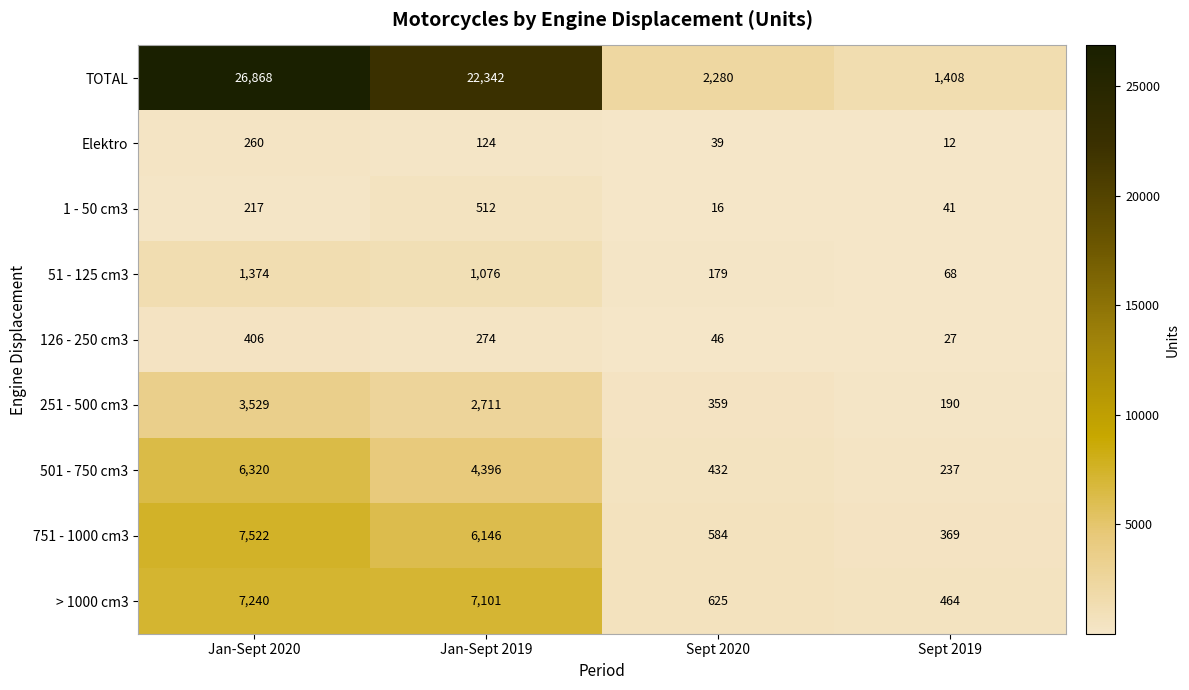

At which category is the sum across all series the highest?

Jan-Sept 2020